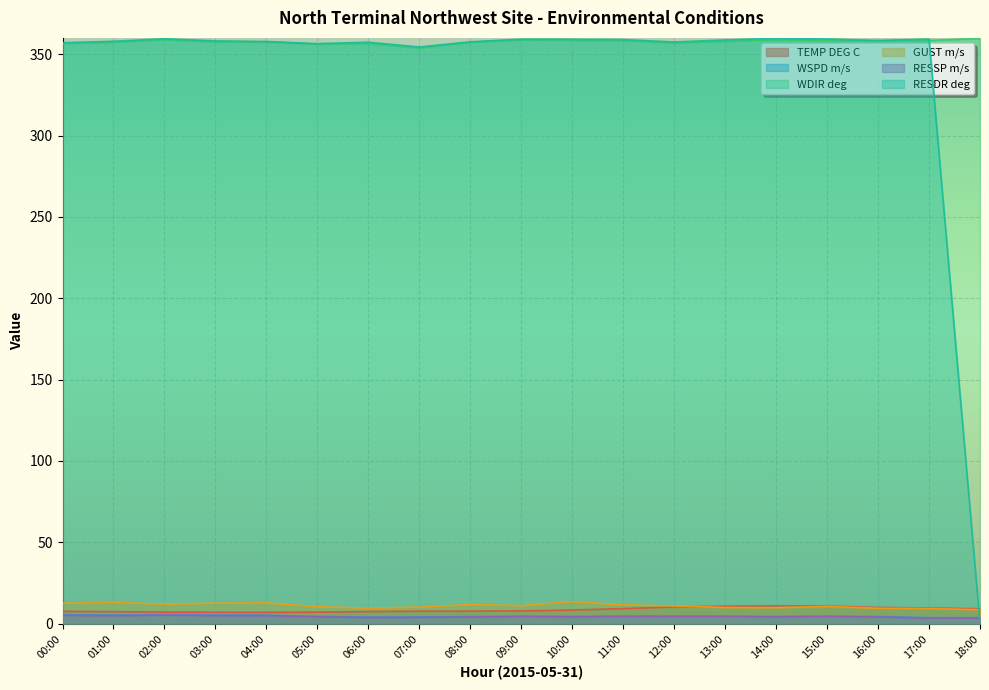

Reading right to left, list all the values displayed in this chart.

TEMP DEG C: 18:00=9.1	17:00=9.6	16:00=9.9	15:00=10.8	14:00=10.9	13:00=10.7	12:00=10.2	11:00=9.2	10:00=8.3	09:00=7.8	08:00=7.6	07:00=7.6	06:00=7.4	05:00=7.1	04:00=6.9	03:00=7.0	02:00=7.1	01:00=7.3	00:00=7.5
WSPD m/s: 18:00=3.7	17:00=3.7	16:00=4.4	15:00=4.7	14:00=4.5	13:00=4.7	12:00=4.7	11:00=4.7	10:00=4.5	09:00=4.7	08:00=4.4	07:00=4.2	06:00=4.0	05:00=4.5	04:00=5.2	03:00=5.3	02:00=5.6	01:00=5.3	00:00=5.5
WDIR deg: 18:00=359.6	17:00=358.4	16:00=358.2	15:00=358.5	14:00=358.9	13:00=357.9	12:00=357.0	11:00=358.3	10:00=358.6	09:00=358.8	08:00=357.4	07:00=353.8	06:00=356.6	05:00=356.2	04:00=357.5	03:00=357.5	02:00=358.9	01:00=357.4	00:00=356.5
GUST m/s: 18:00=8.5	17:00=9.3	16:00=9.4	15:00=10.6	14:00=9.8	13:00=9.9	12:00=10.9	11:00=11.5	10:00=13.6	09:00=11.0	08:00=11.8	07:00=10.1	06:00=9.5	05:00=10.4	04:00=12.8	03:00=12.6	02:00=12.0	01:00=13.0	00:00=12.5
RESSP m/s: 18:00=3.4	17:00=3.4	16:00=4.1	15:00=4.4	14:00=4.1	13:00=4.3	12:00=4.4	11:00=4.4	10:00=4.1	09:00=4.3	08:00=4.1	07:00=3.9	06:00=3.8	05:00=4.2	04:00=4.9	03:00=4.9	02:00=5.2	01:00=4.9	00:00=5.1
RESDR deg: 18:00=0.3	17:00=359.2	16:00=358.4	15:00=359.3	14:00=359.7	13:00=358.8	12:00=357.5	11:00=359.0	10:00=359.1	09:00=359.2	08:00=357.6	07:00=354.4	06:00=357.4	05:00=356.5	04:00=357.8	03:00=358.2	02:00=359.5	01:00=357.9	00:00=357.0